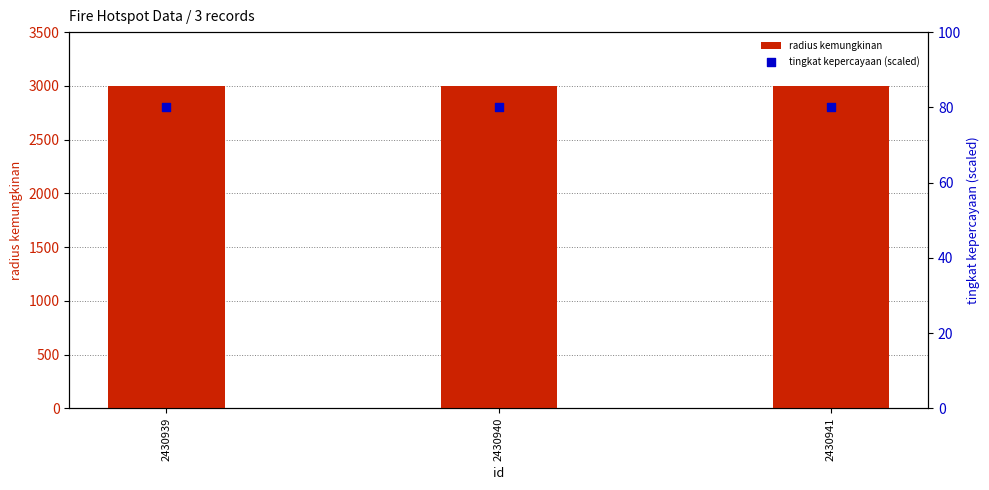

Is the value of tingkat kepercayaan (scaled) at 2430940 greater than the value of radius kemungkinan at 2430939?

No